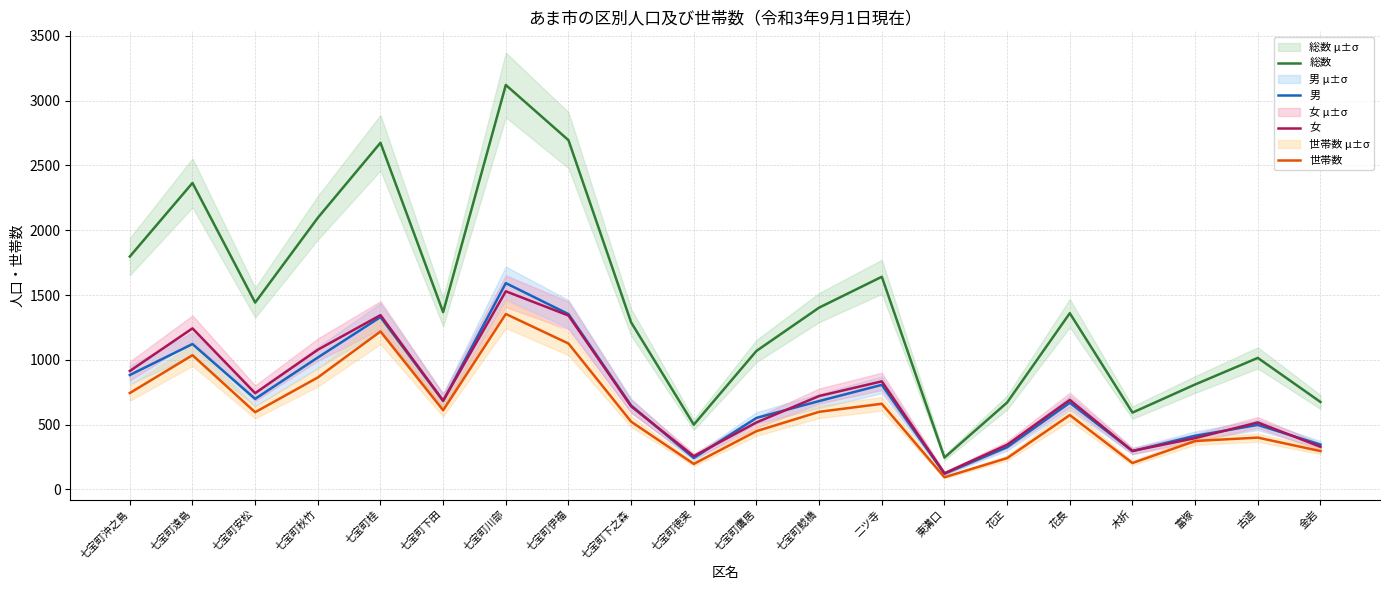

What is the sum of the 世帯数 values at 七宝町鷹居 and 七宝町下之森?

973